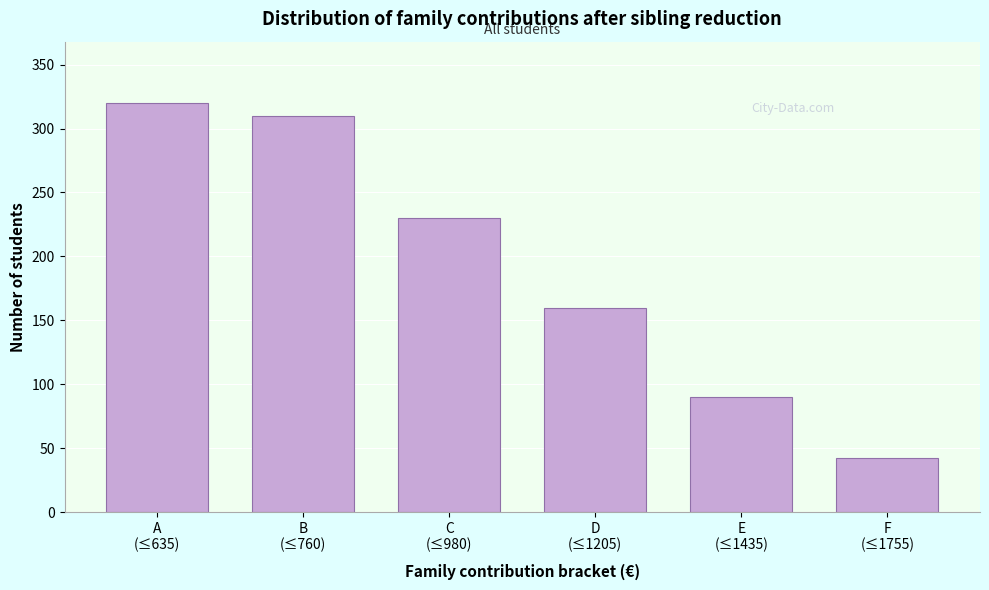

Reading left to right, transcribe all the data shown in this chart.

320	310	230	160	90	42